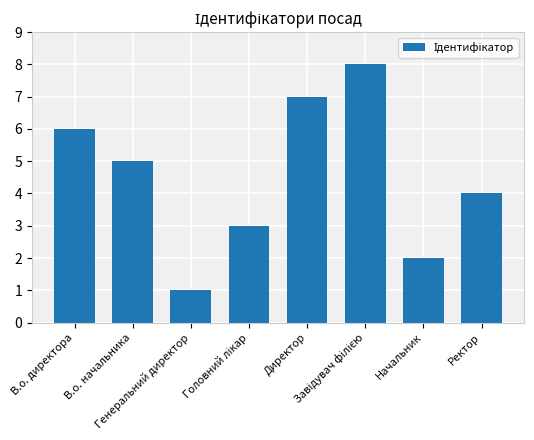

What is the difference between the maximum and minimum values?

7